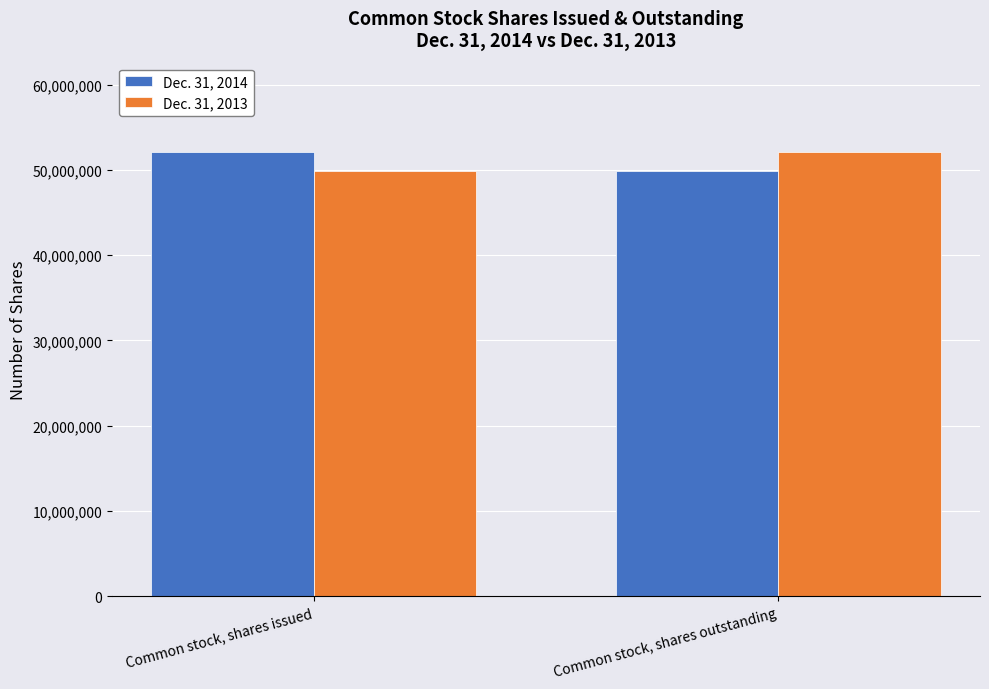

True or false: Dec. 31, 2013 has a value of 17279304 at Common stock, shares outstanding.

False